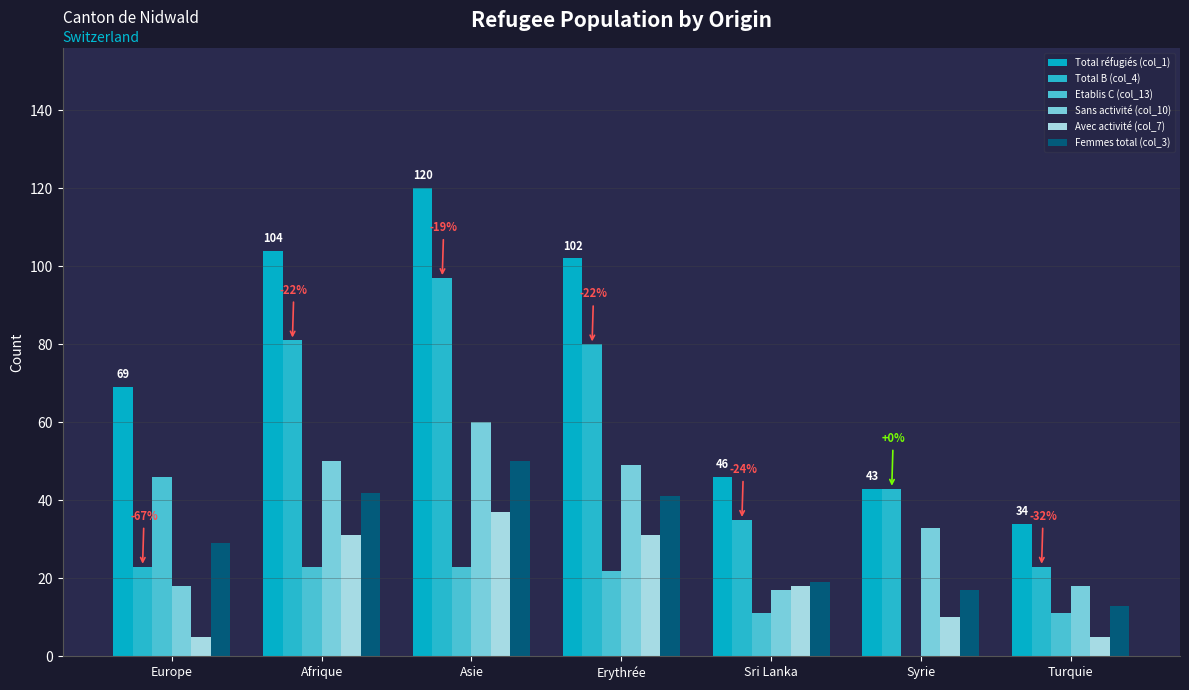

The value of Avec activité (col_7) at Syrie is 17. True or false?

False